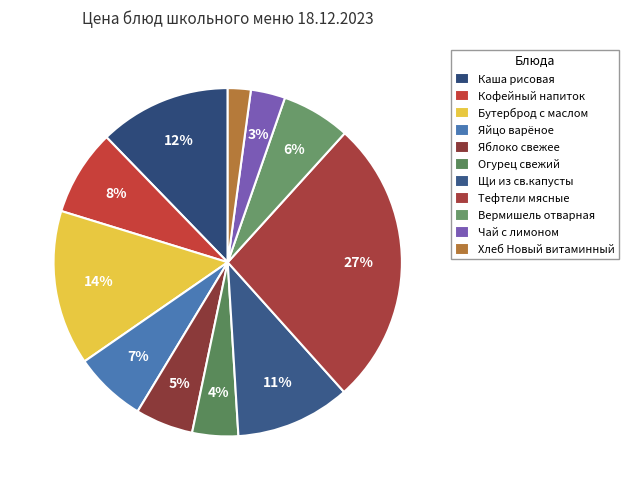

The Хлеб Новый витаминный slice represents 2% of the pie. True or false?

True